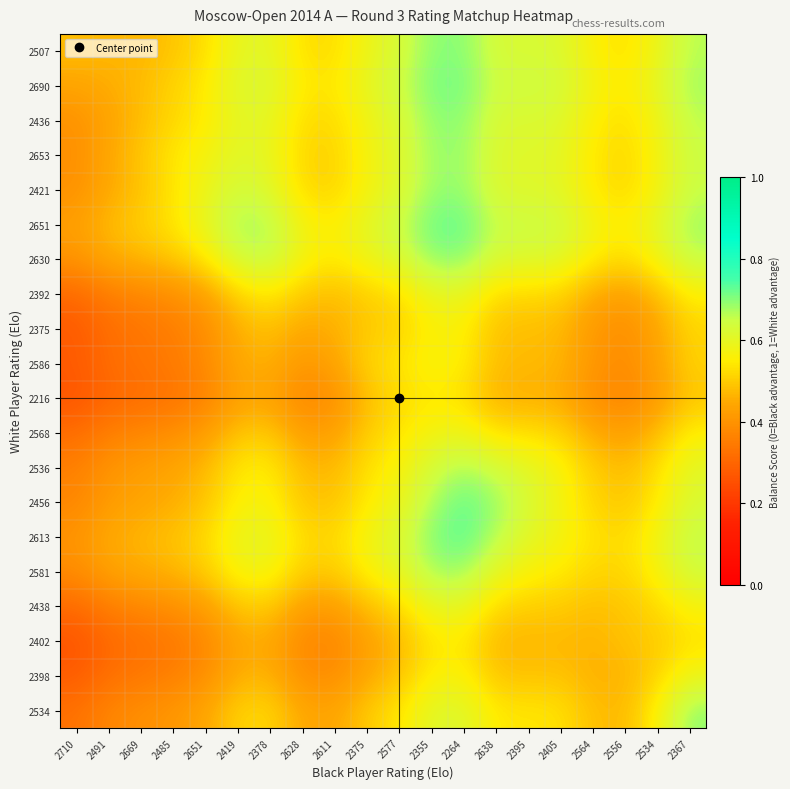

What is the greatest value displayed?

0.7